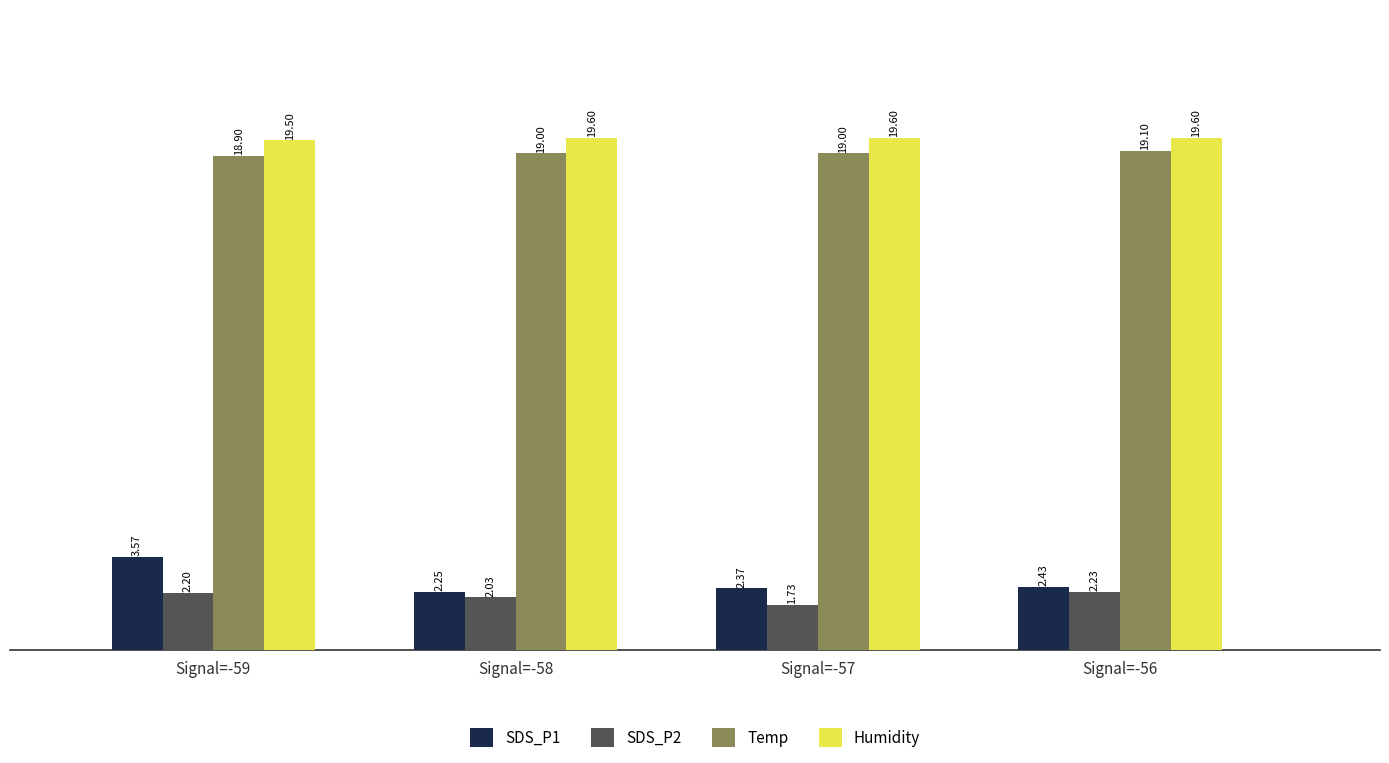

What is the average value of the SDS_P1 series?

2.7